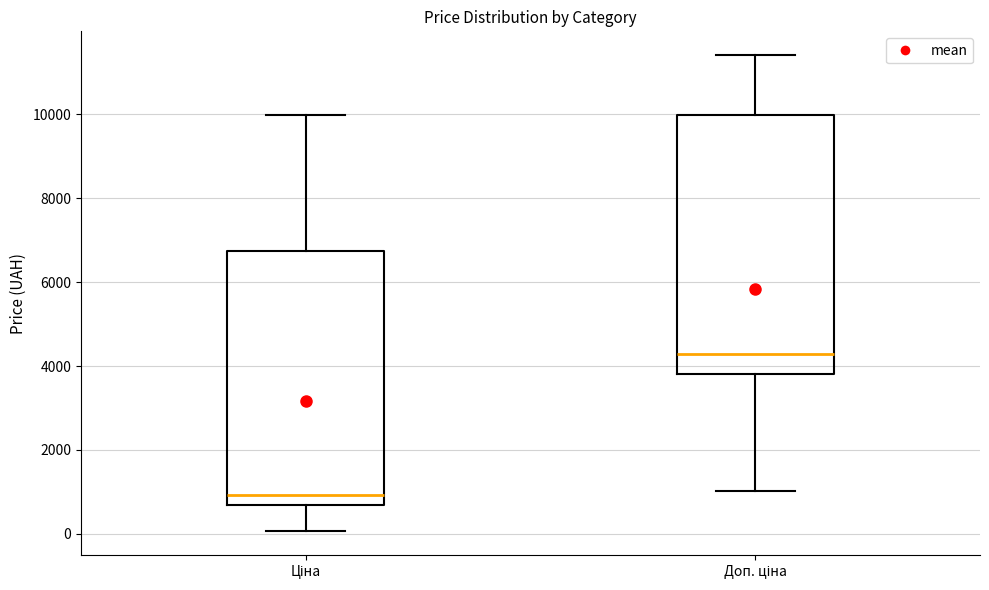

Where does the median line of the box for Доп. ціна sit on the y-axis? The values are not printed on the chart, so give them approximately, as read against the axis.

4200